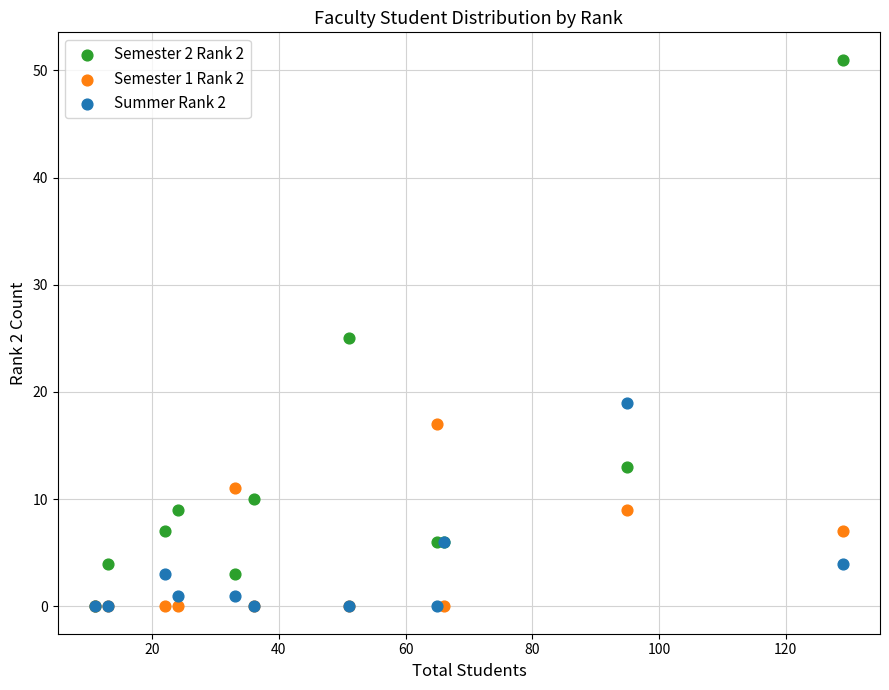

Which series has the widest spread of Y values?

Semester 2 Rank 2